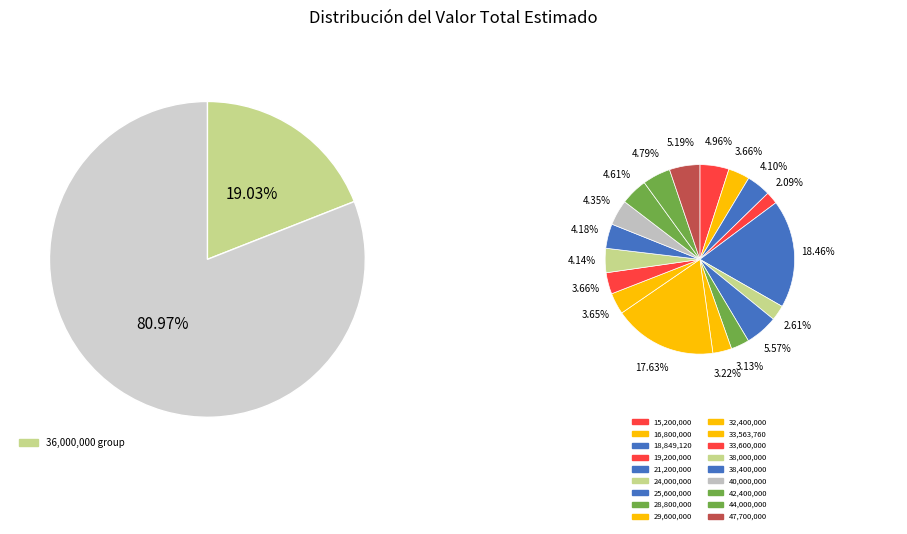

Approximately how many times larger is the value at 47700000 compared to 32400000?

1.5